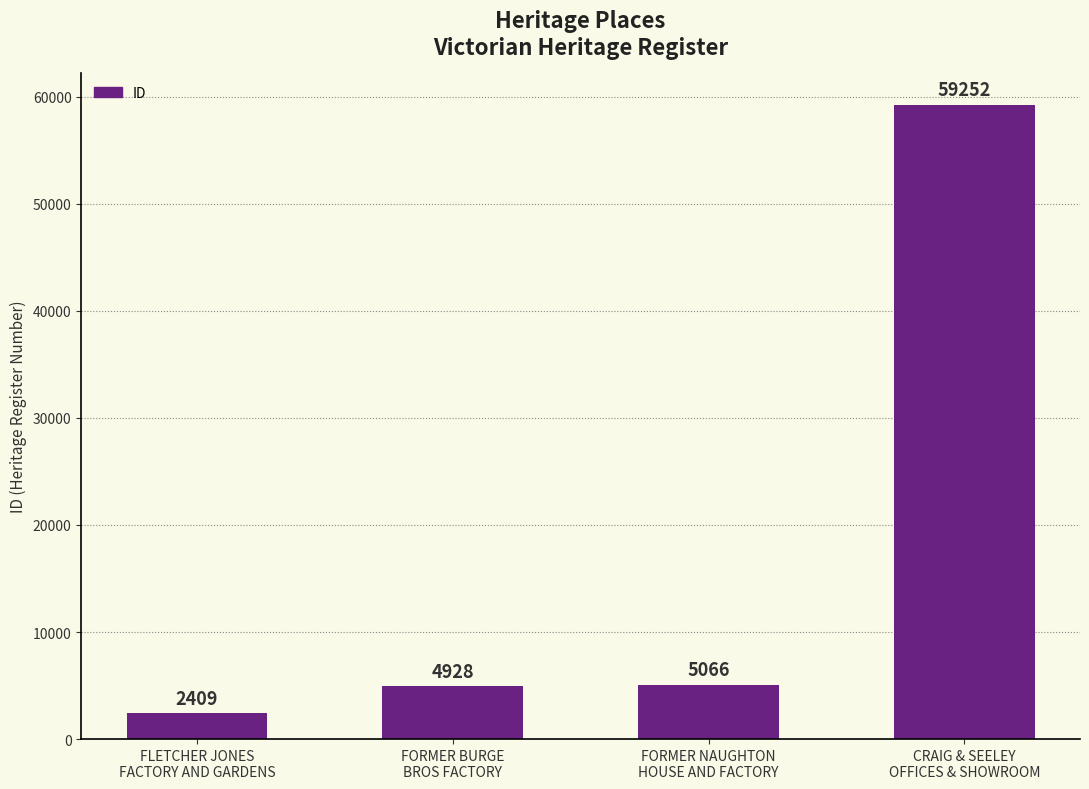

List the labels in order of value, smallest first.

FLETCHER JONES
FACTORY AND GARDENS, FORMER BURGE
BROS FACTORY, FORMER NAUGHTON
HOUSE AND FACTORY, CRAIG & SEELEY
OFFICES & SHOWROOM